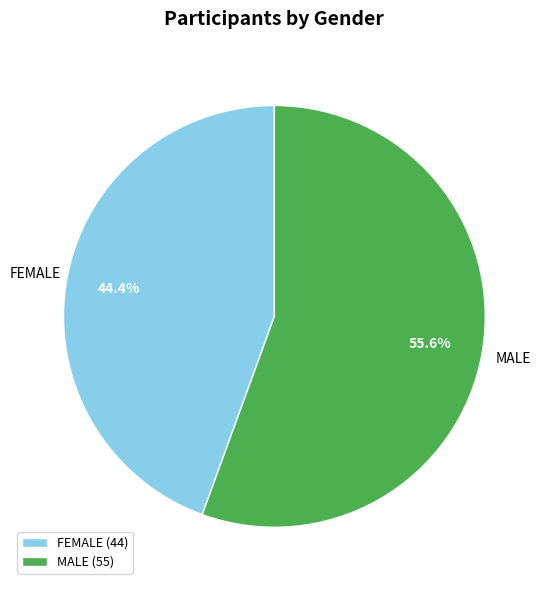

What is the ratio of the value at FEMALE to the value at MALE?

0.8